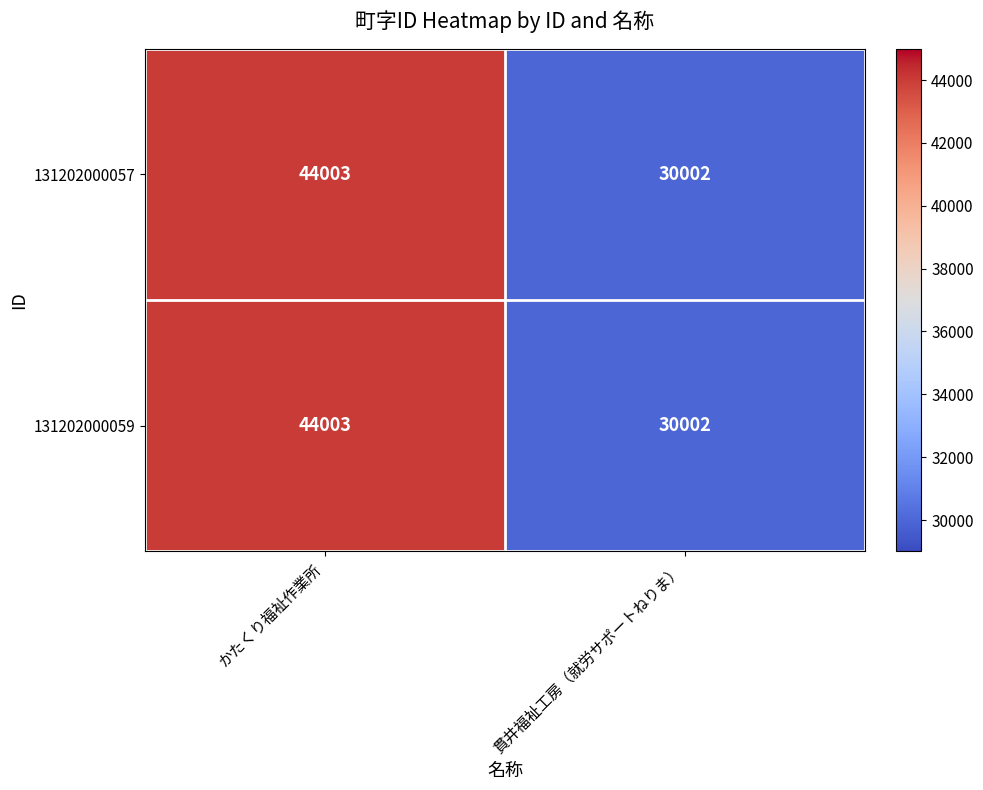

At which category is the sum across all series the highest?

かたくり福祉作業所